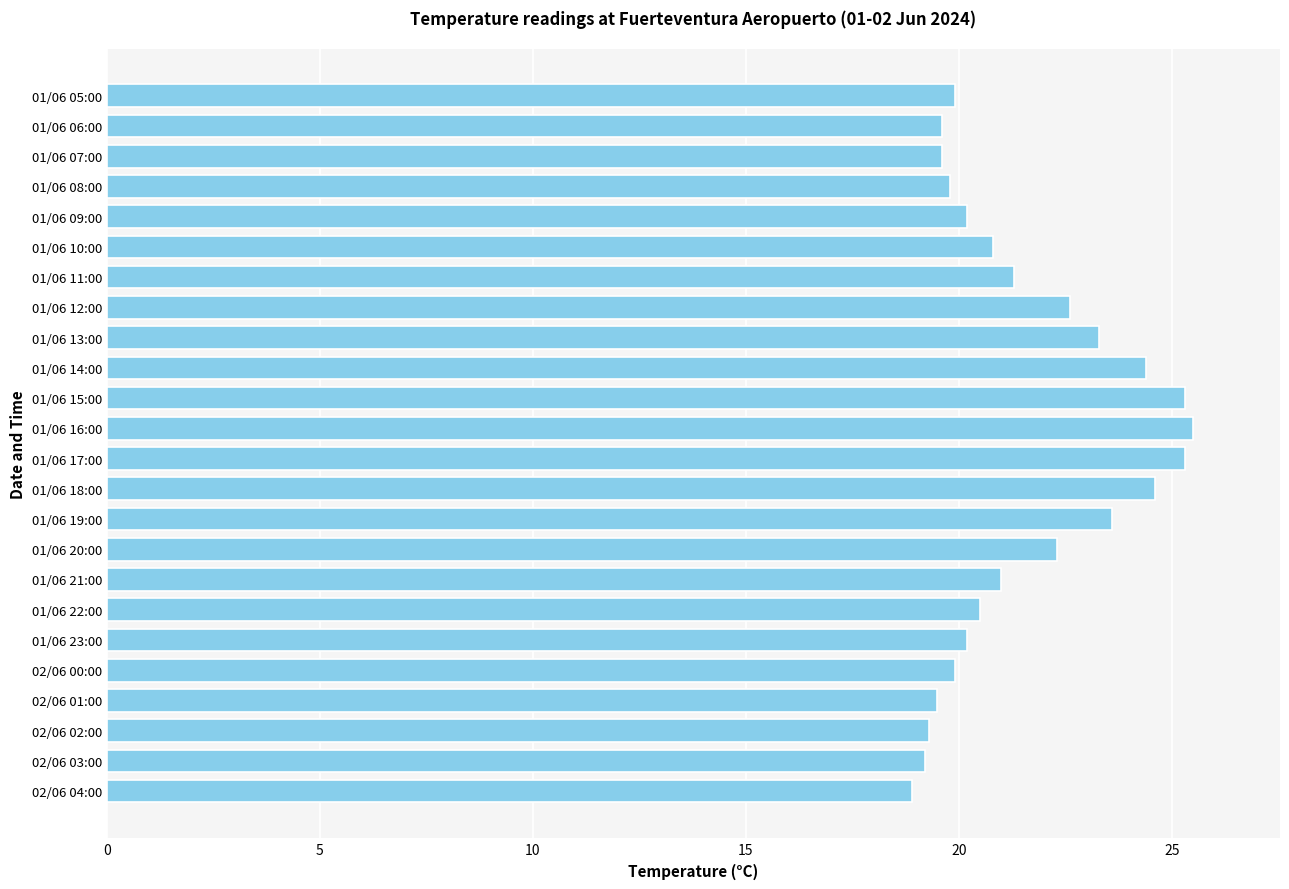

Is it true that the value at 01/06 21:00 is 32.9?

False